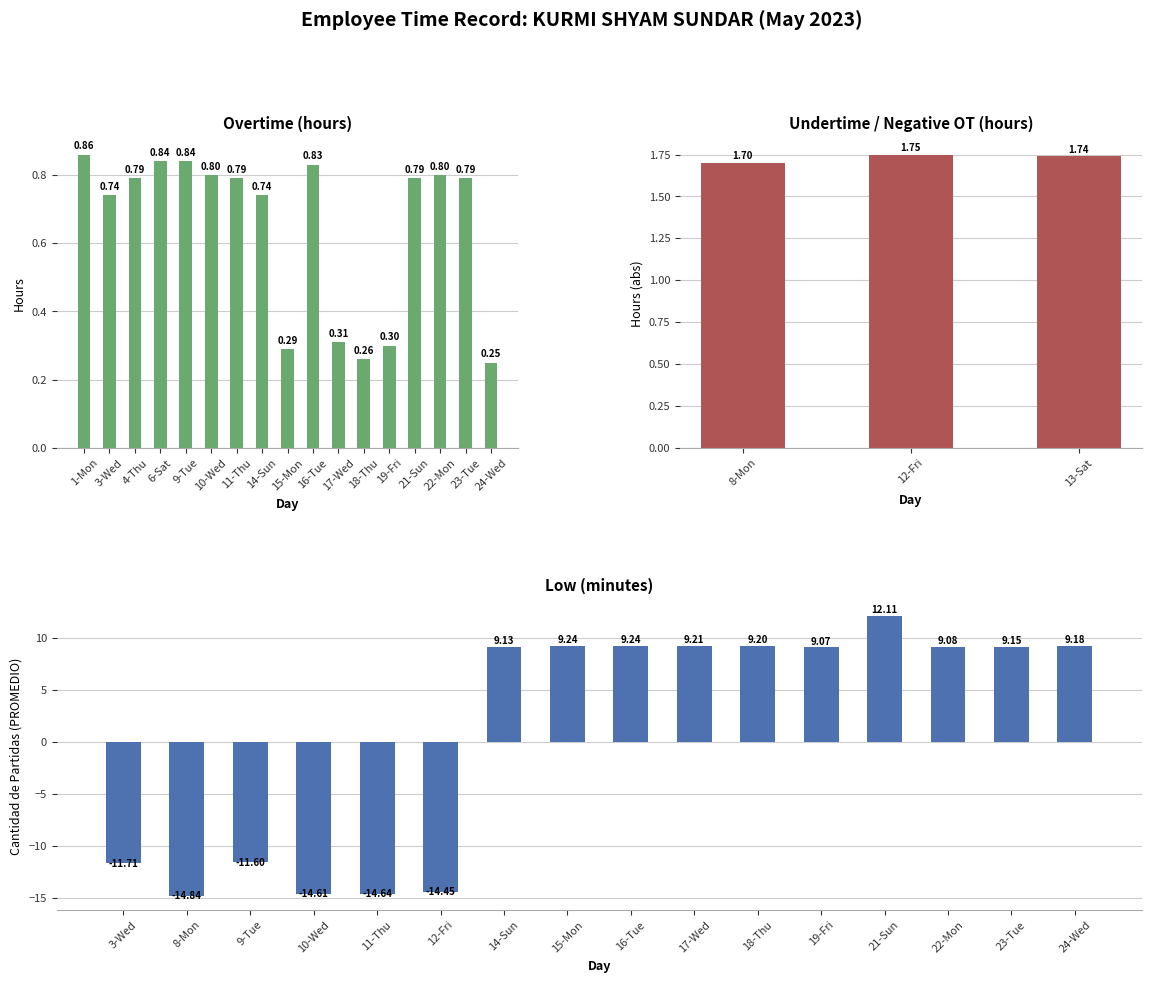

Where does the Overtime series first go above 0?

1-Mon